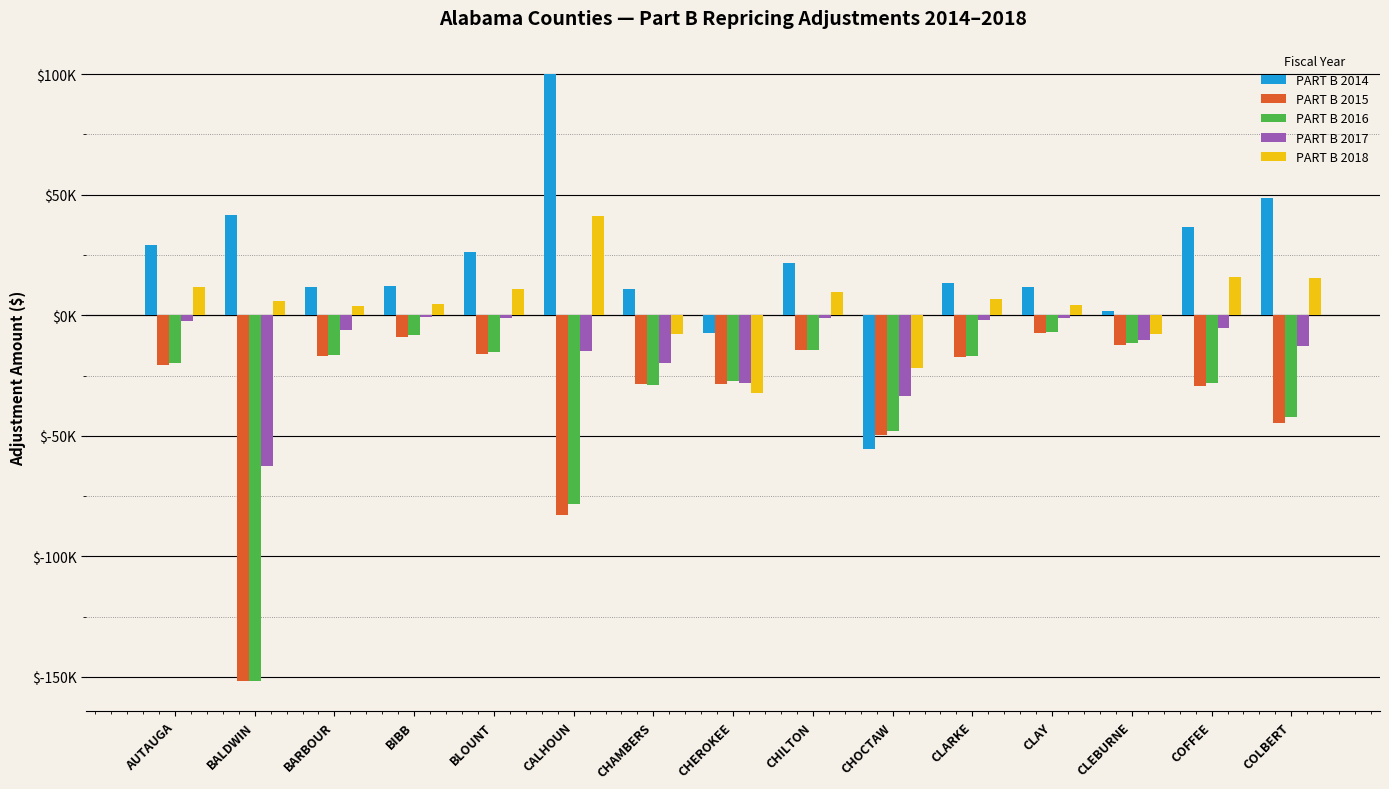

The PART B 2015 series shows -12227.5 at CLEBURNE. True or false?

True